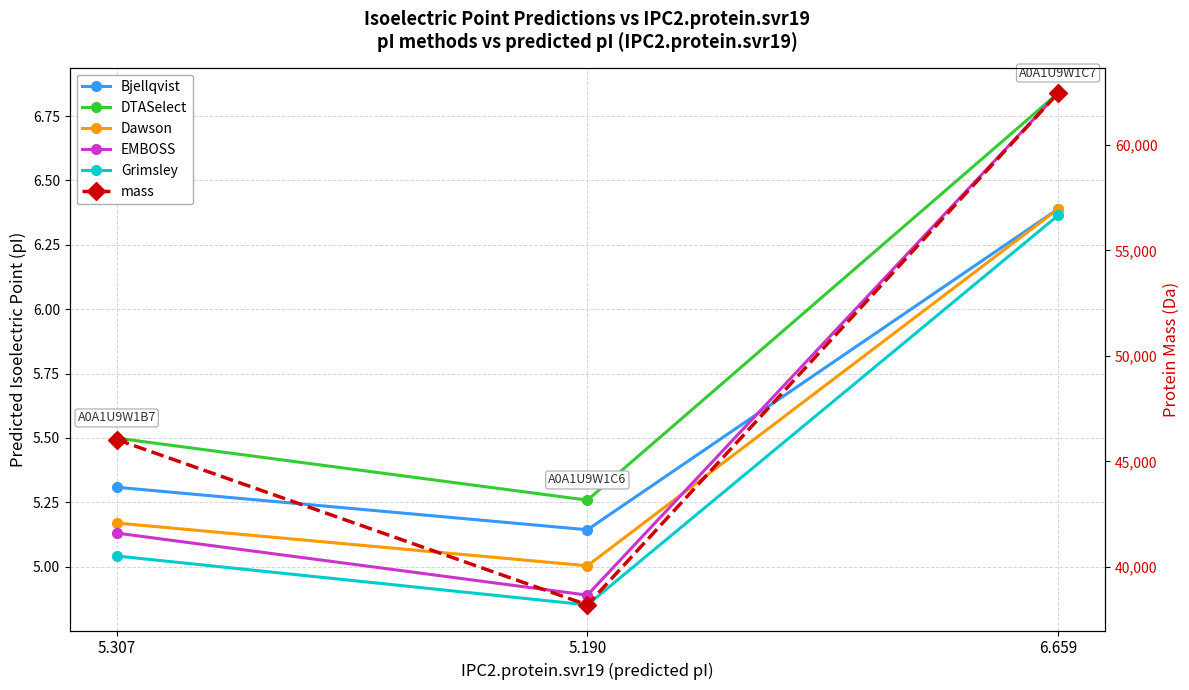

Which series has the largest total across all categories?

mass